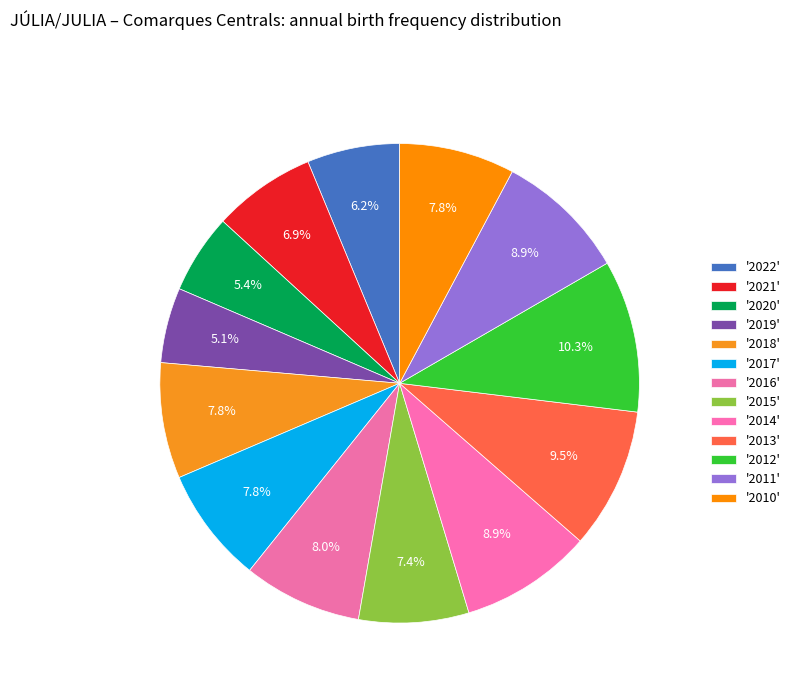

How many segments does this pie chart have?

13